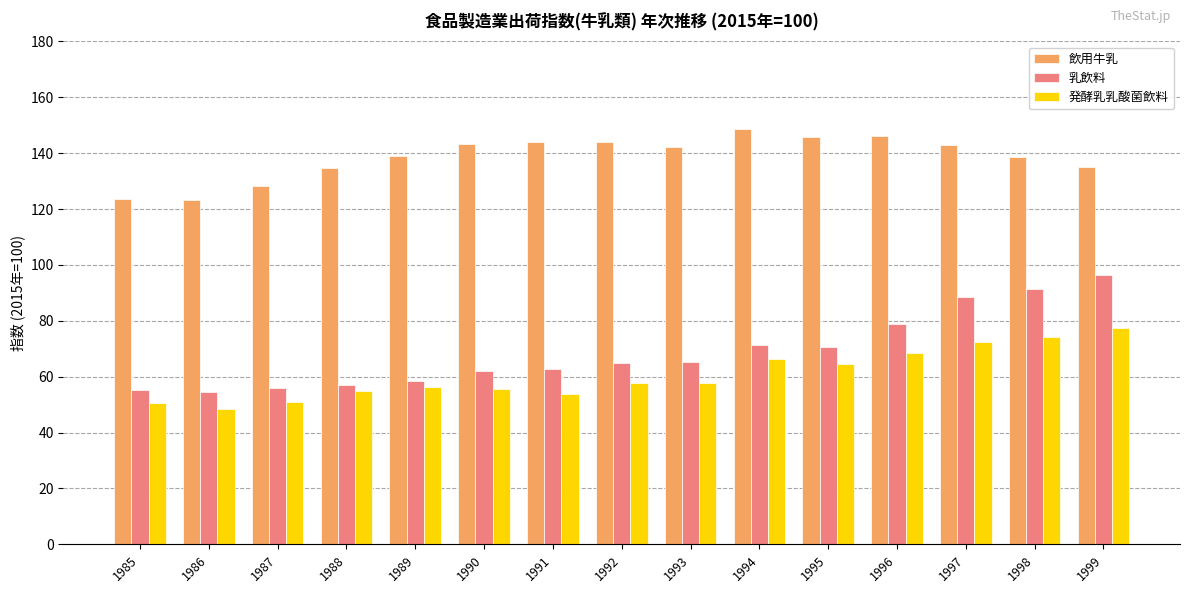

At which category does the chart reach its minimum across all series?

1986